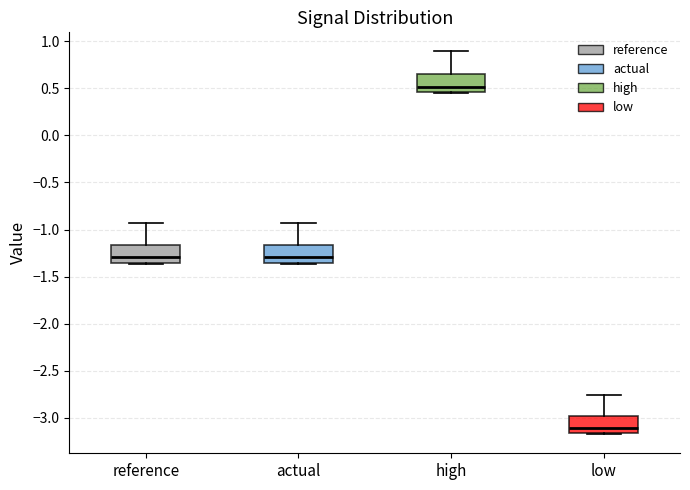

Where is the upper edge of the box for high on the y-axis? The values are not printed on the chart, so give them approximately, as read against the axis.

0.65